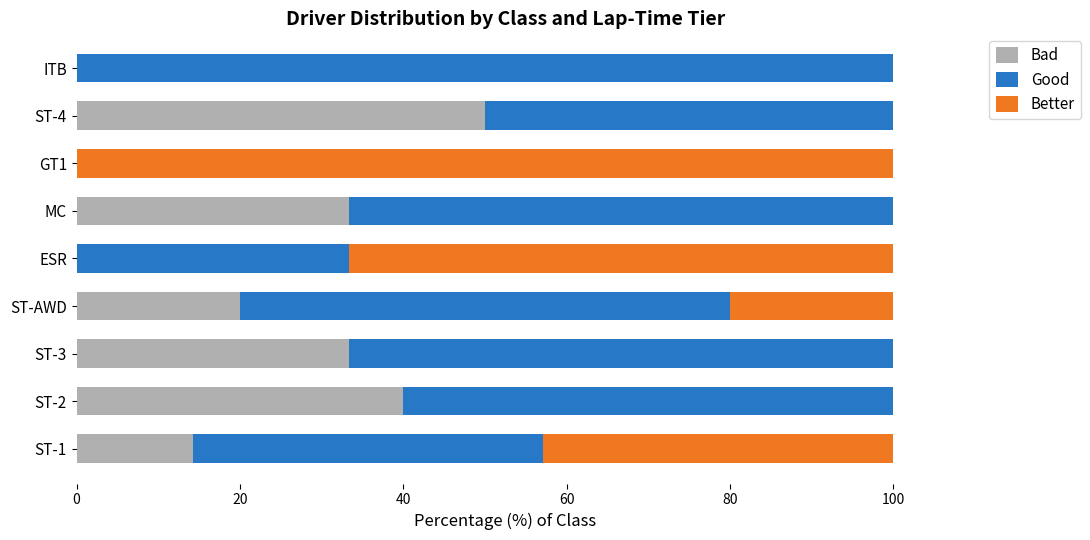

Count the number of data series in this chart.

3